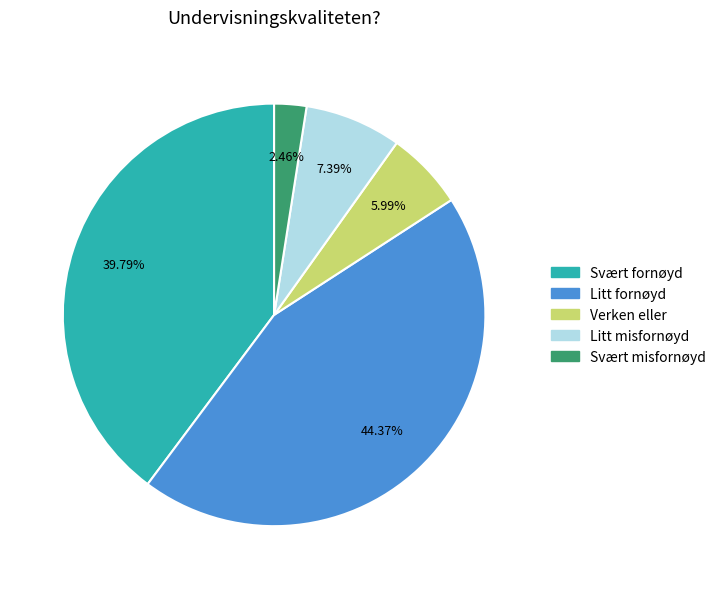

What is the smallest slice in the pie chart?

Svært misfornøyd